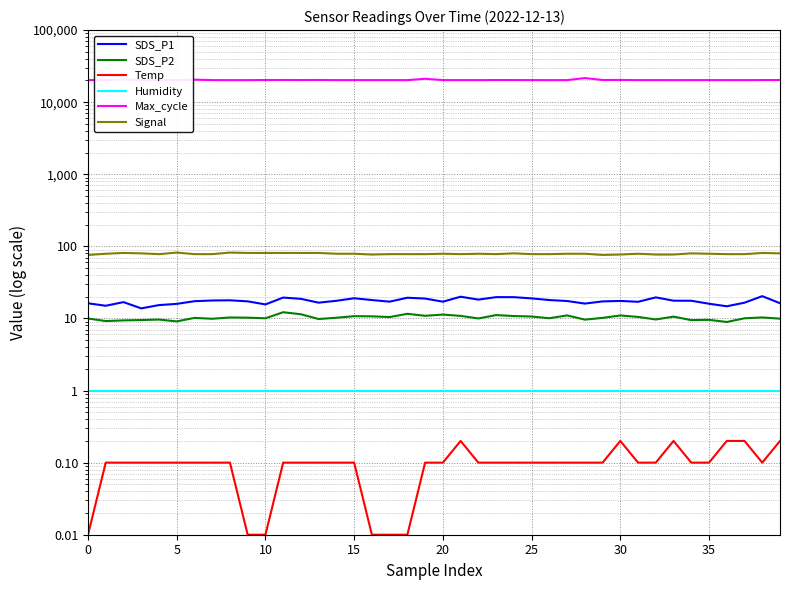

Which series has the largest total across all categories?

Max_cycle